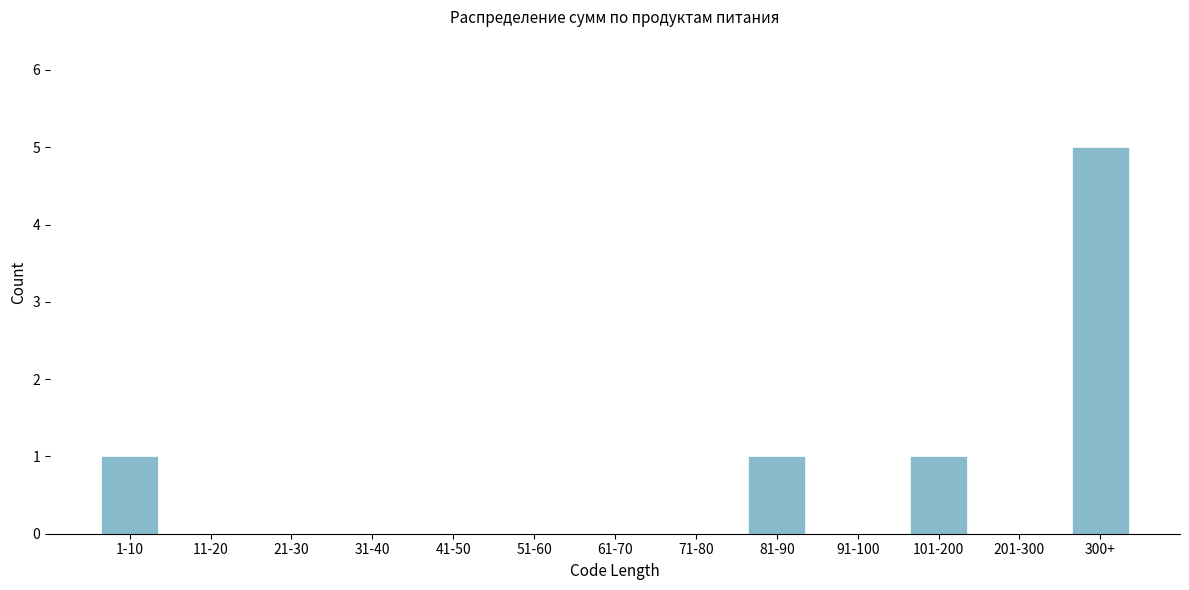

Reading left to right, transcribe all the data shown in this chart.

1-10=1	11-20=0	21-30=0	31-40=0	41-50=0	51-60=0	61-70=0	71-80=0	81-90=1	91-100=0	101-200=1	201-300=0	300+=5